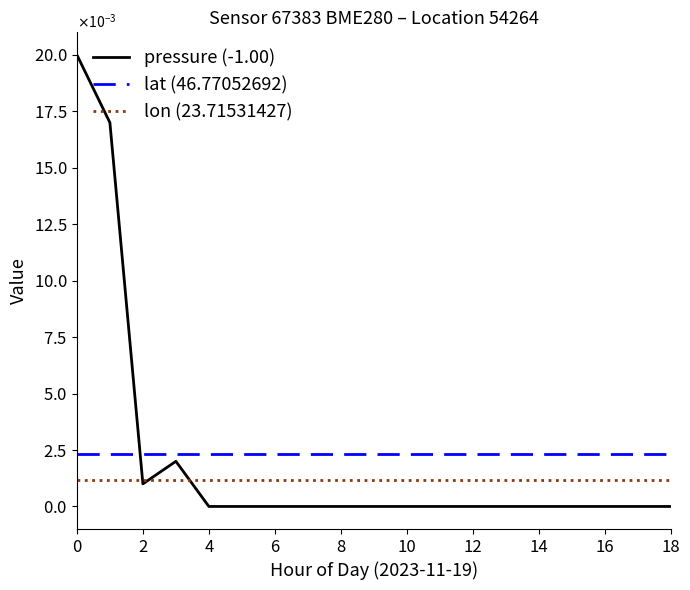

How many times do pressure (-1.00) and lon (23.71531427) cross each other?

3